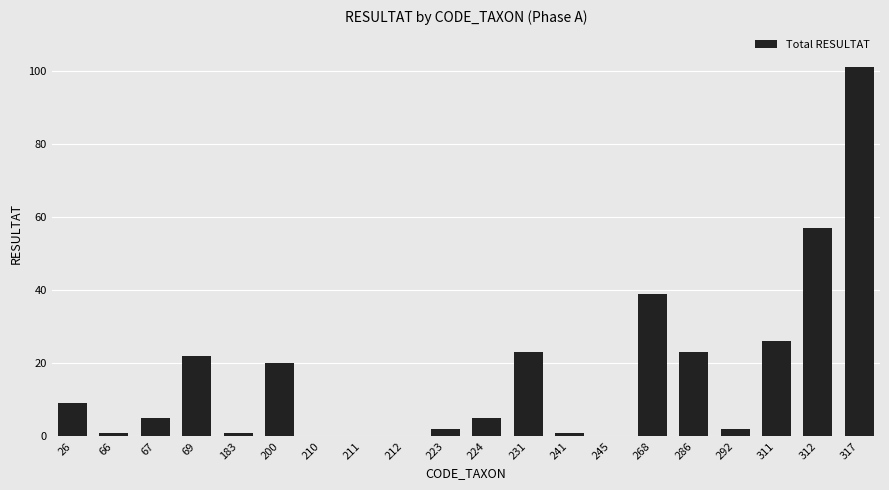

Are the bars horizontal?

No